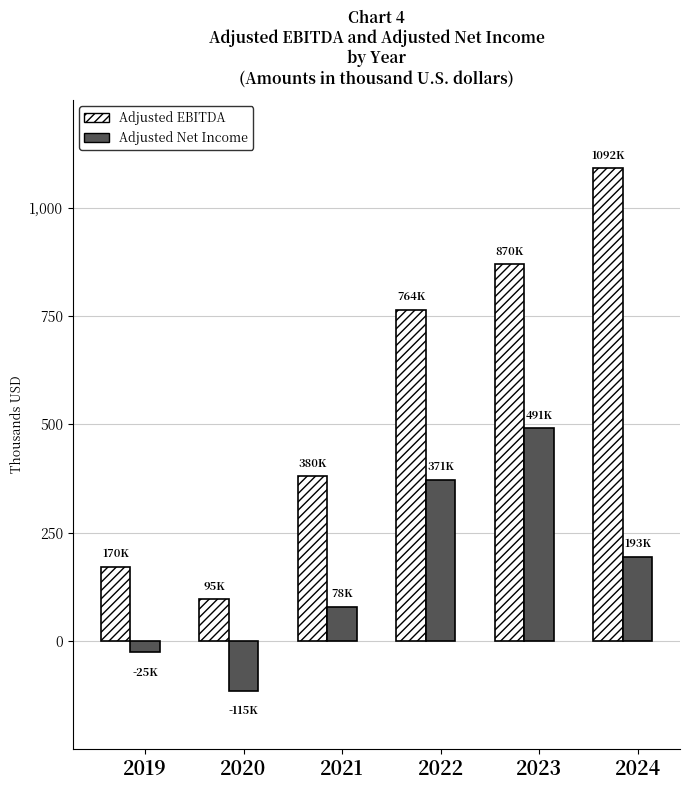

Reading left to right, list all the values displayed in this chart.

Adjusted EBITDA: 170862	95607	380107	764540	870657	1092452
Adjusted Net Income: -25217	-115106	78484	371775	491430	193902